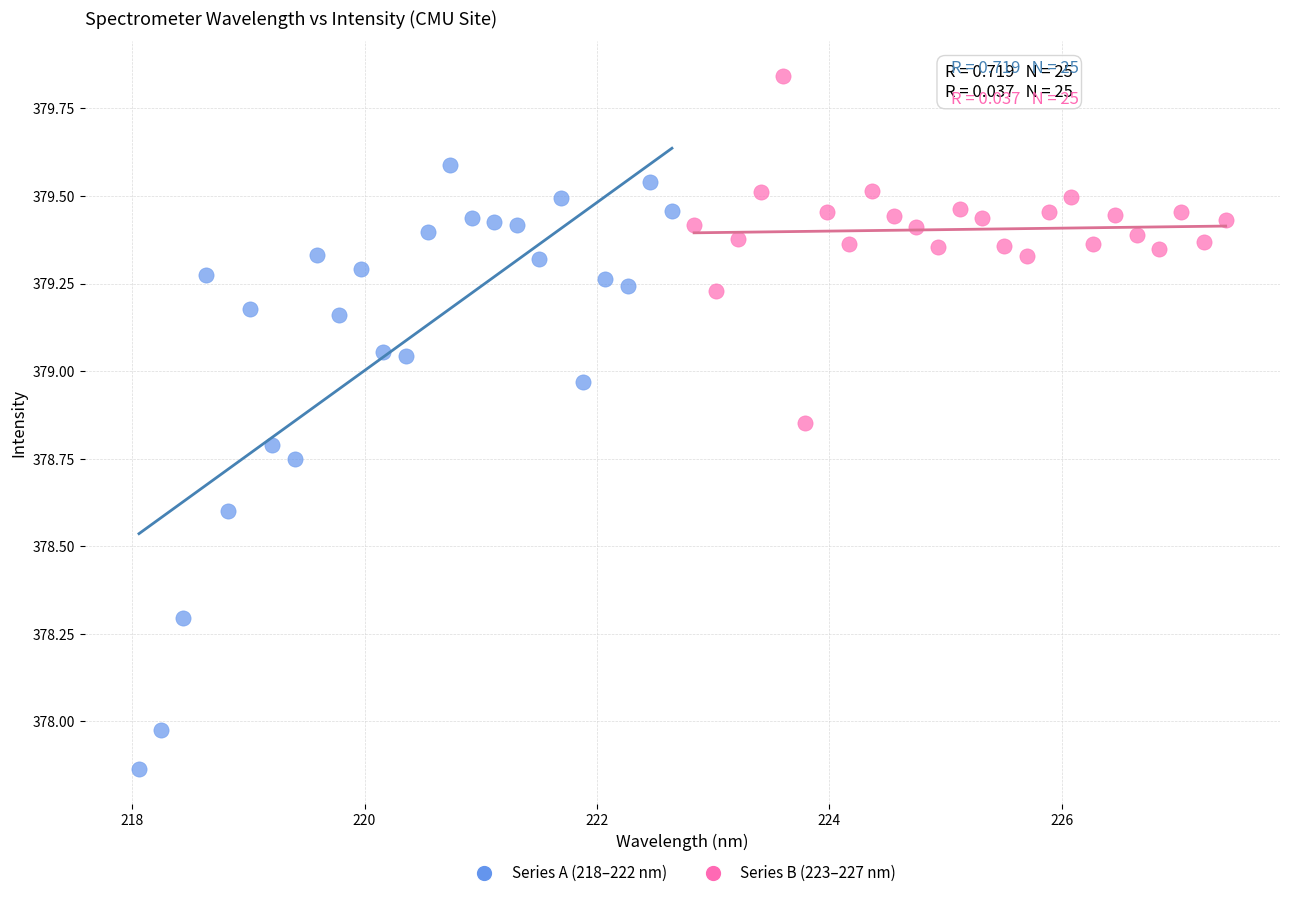

Which series reaches the maximum Y coordinate?

Series B (223–227 nm)